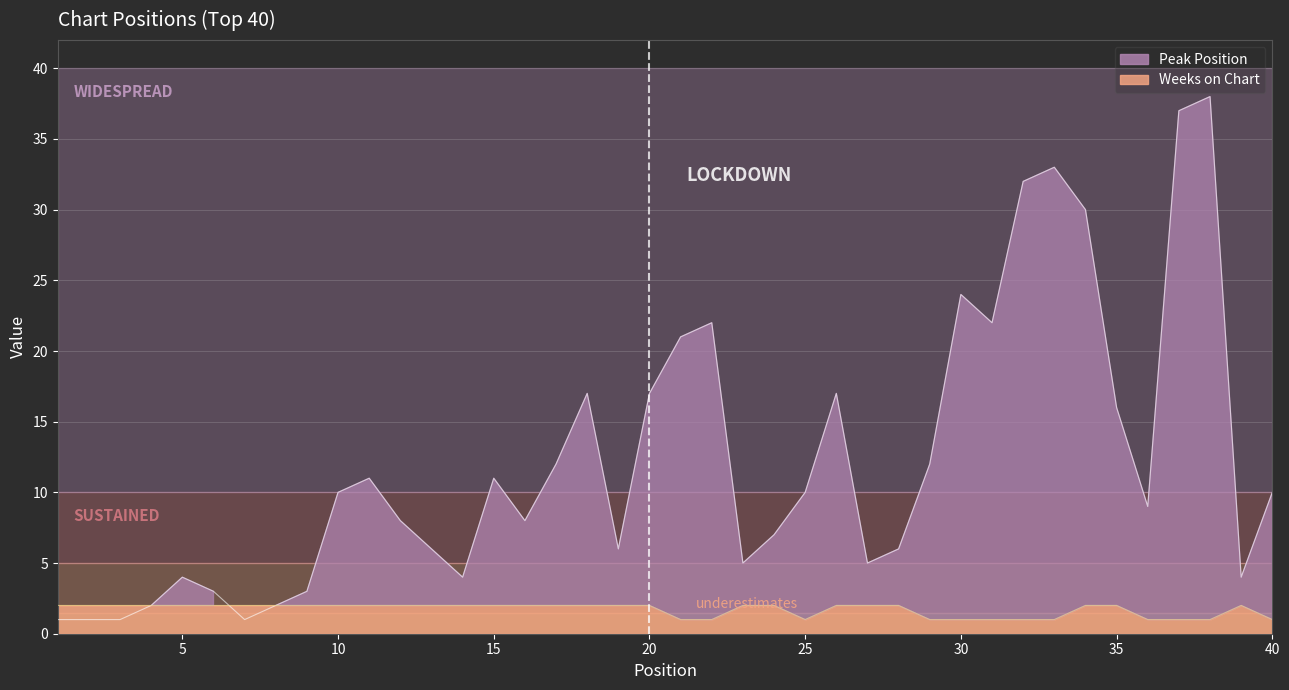

Rank the series by their maximum value, from highest to lowest.

Peak Position, Weeks on Chart